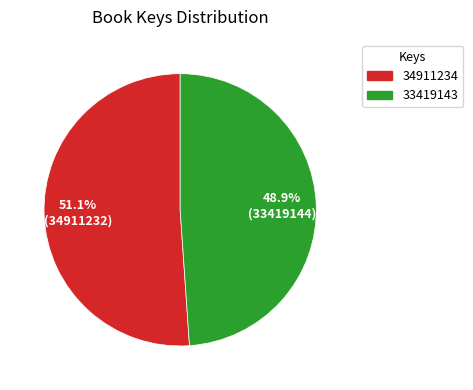

What is the largest slice in the pie chart?

34911234